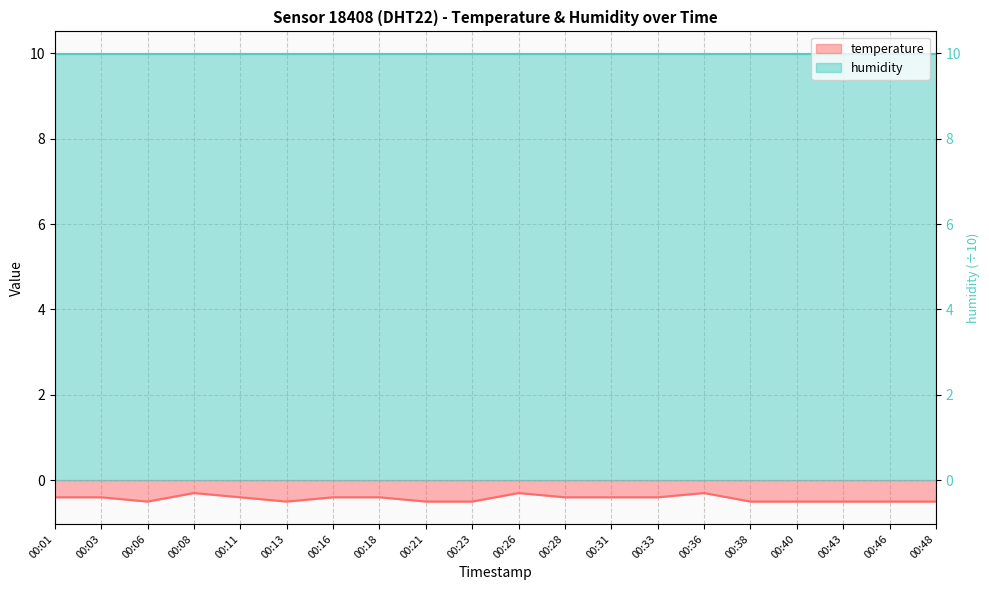

Does the chart display data point markers on the line(s)?

No